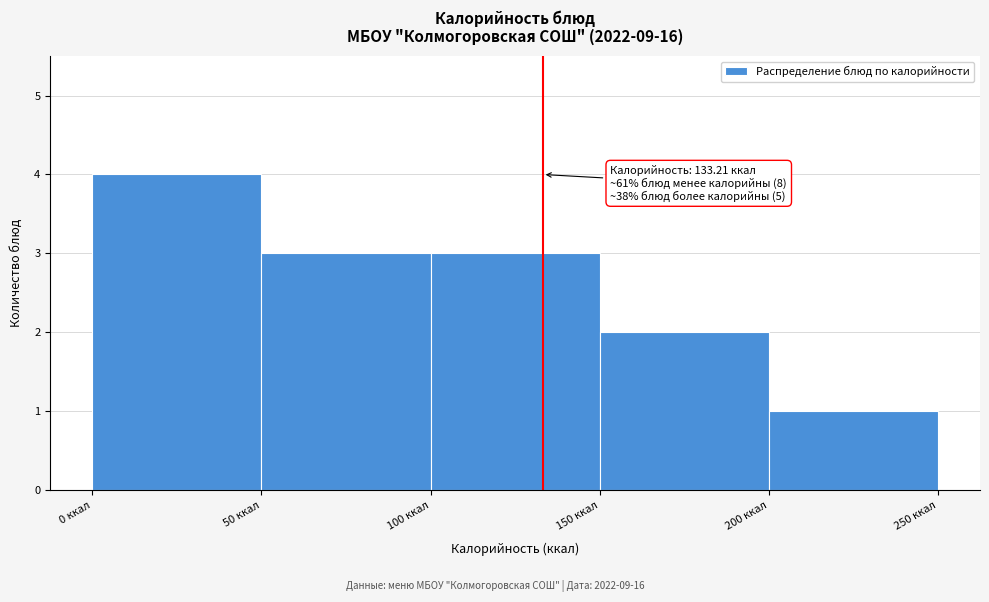

Over which range of the x-axis is the bar tallest?

0 to 50